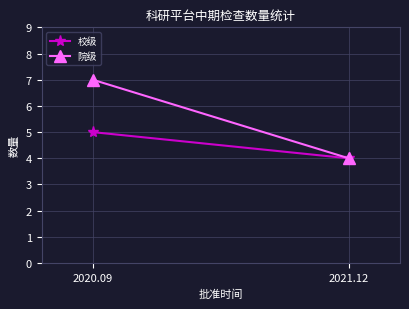

What is the approximate value of 校级 at 2021.12?

4